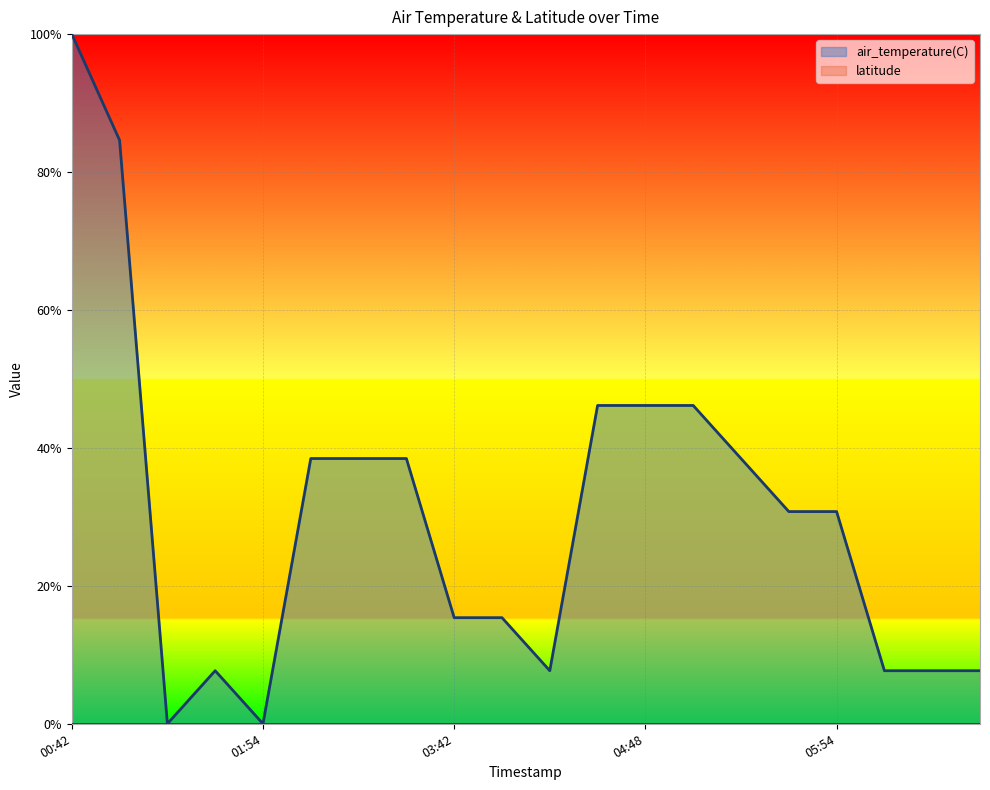

Which series has the widest spread of values?

air_temperature(C)